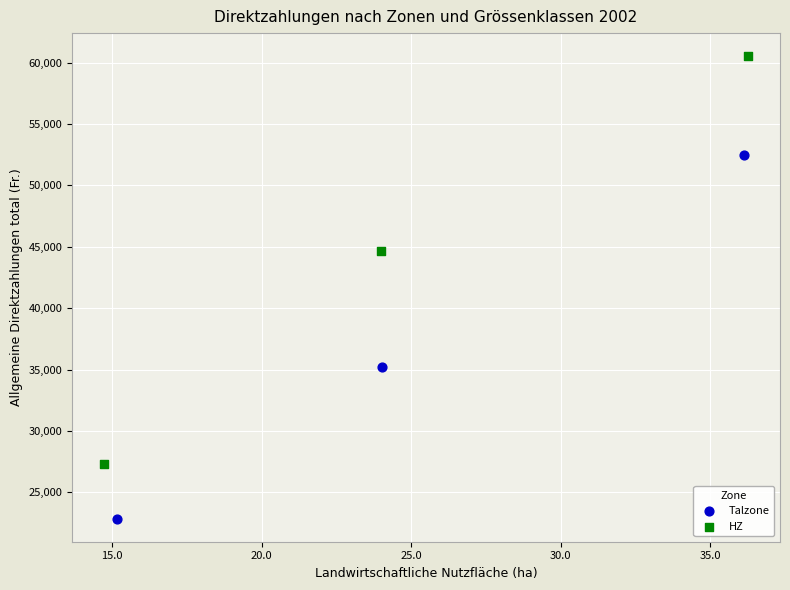

What are all the series names shown in the legend?

Talzone, HZ